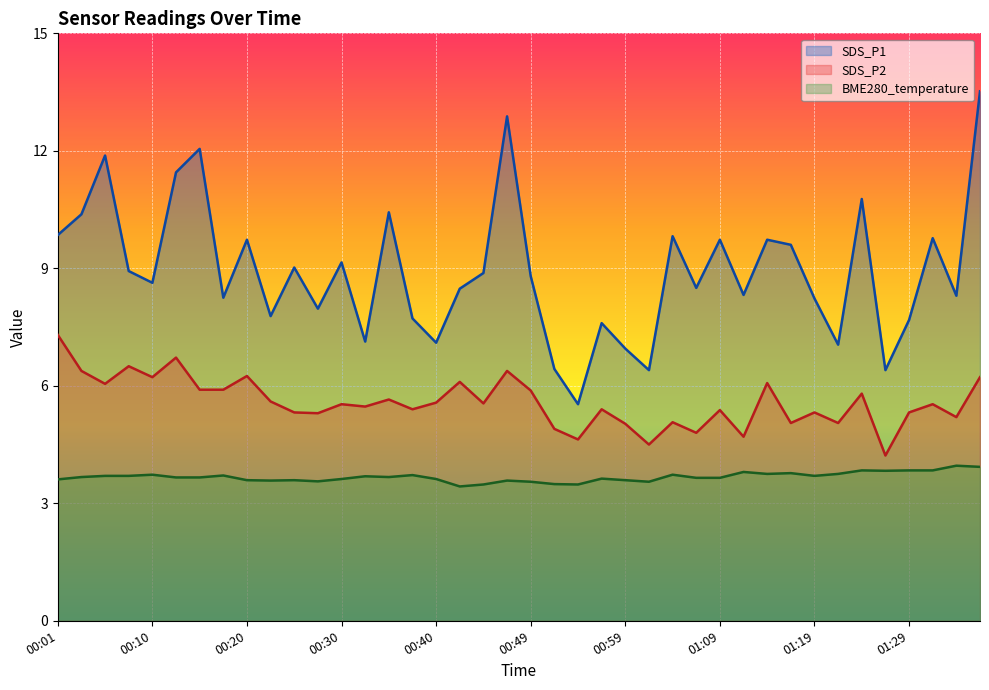

How many series are shown in this chart?

3